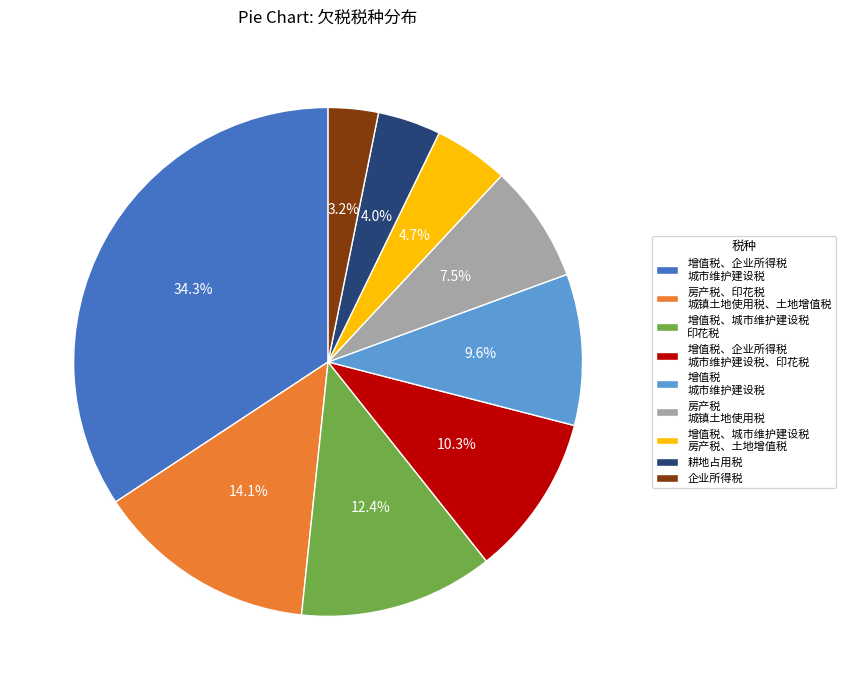

Which slice is the smallest?

企业所得税